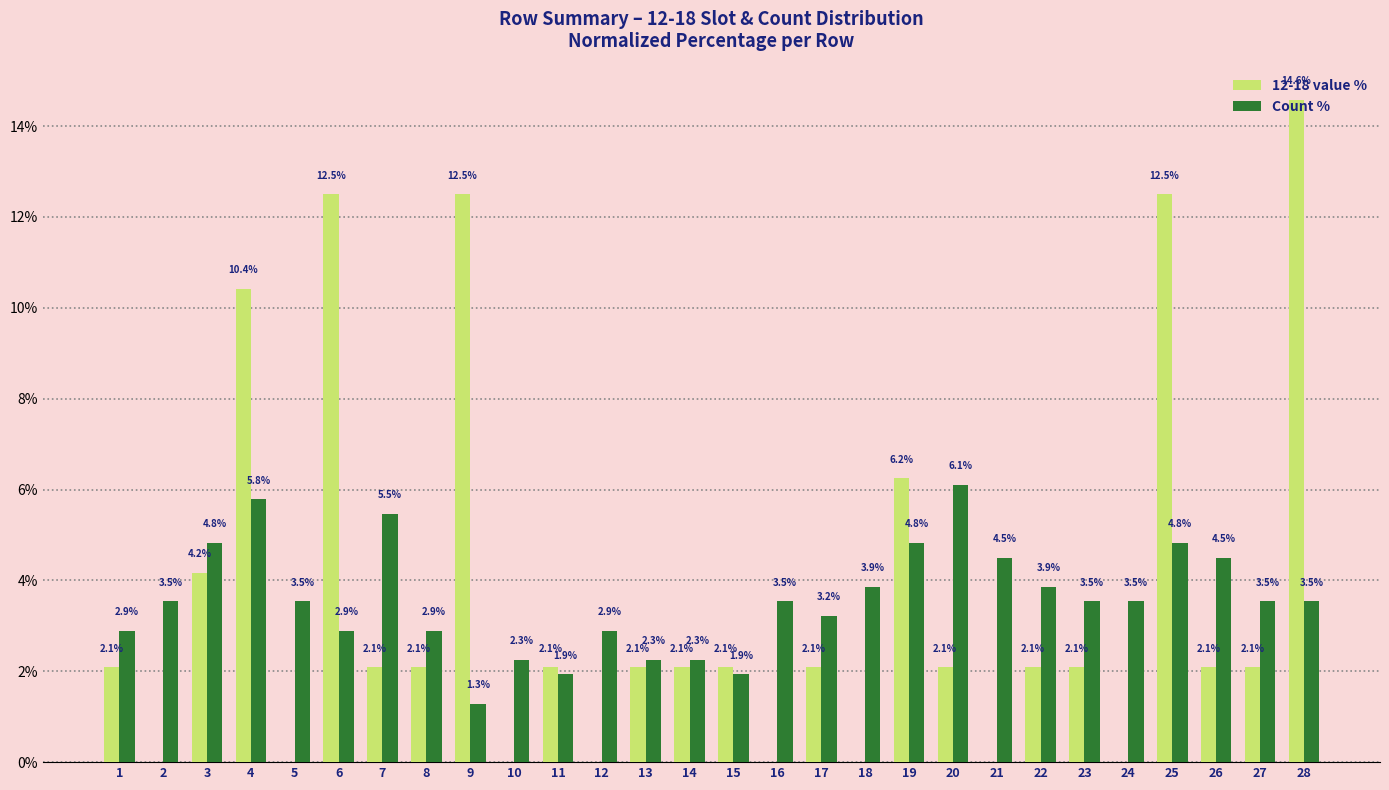

Read the 12-18 value % value at 23.

2.1